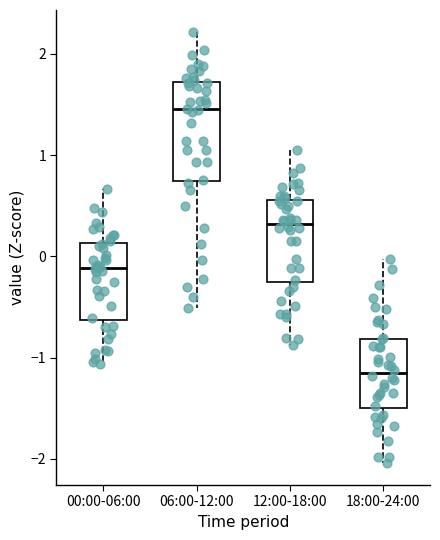

Reading left to right, read every box against the y-axis: the position of its median line, the range the box covers, and the ends of its whiskers. The values are not printed on the chart, so give them approximately, as read against the axis.

00:00-06:00: median -0.1, box -0.6 to 0.1, whiskers -1.1 to 0.7
06:00-12:00: median 1.5, box 0.7 to 1.7, whiskers -0.5 to 2.2
12:00-18:00: median 0.3, box -0.2 to 0.6, whiskers -0.9 to 1.1
18:00-24:00: median -1.1, box -1.5 to -0.8, whiskers -2.0 to 0.0